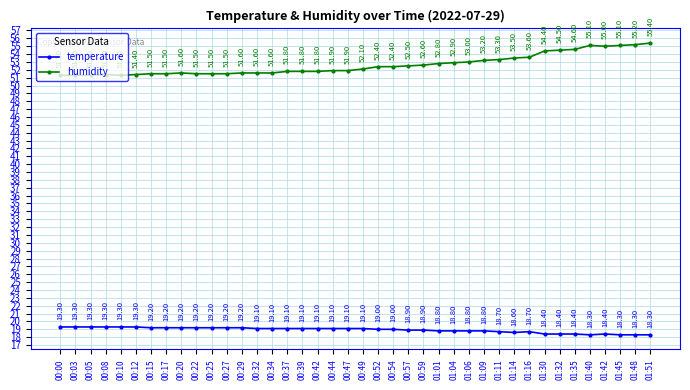

The temperature series shows 18.8 at 01:09. True or false?

True